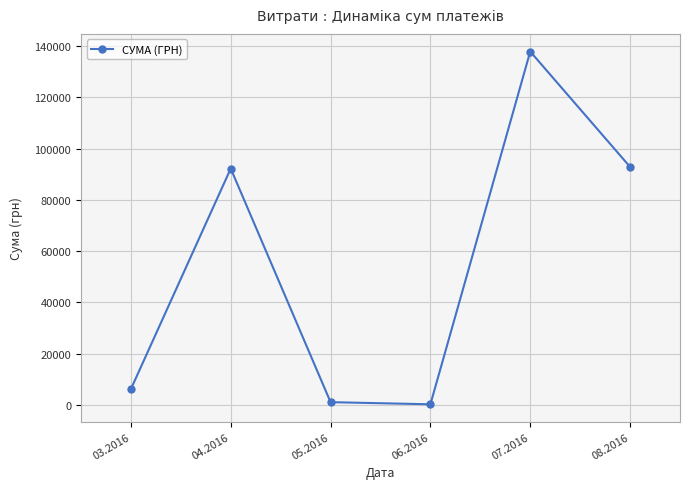

Reading left to right, extract all data points from this chart.

6218.4	92212.2	1134.2	300.0	137843.0	92856.7